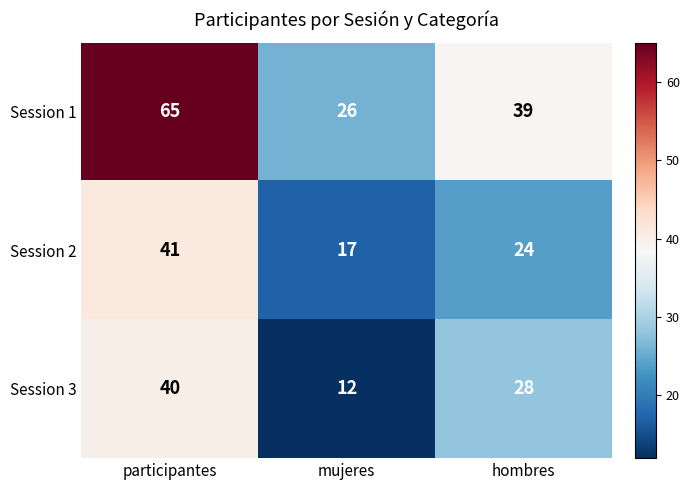

Where is Session 3 nearest to the value 26?

hombres